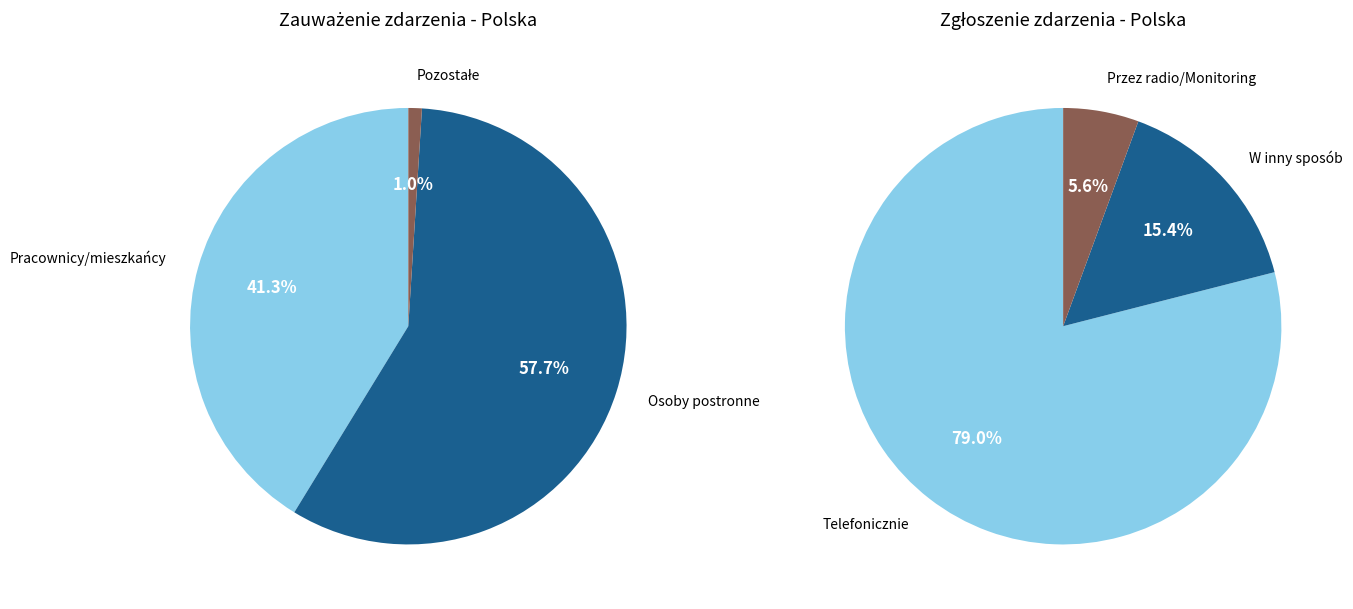

To the nearest percent, what is the combined percentage of Osoby postronne and Nadzór w obiekcie?

58%